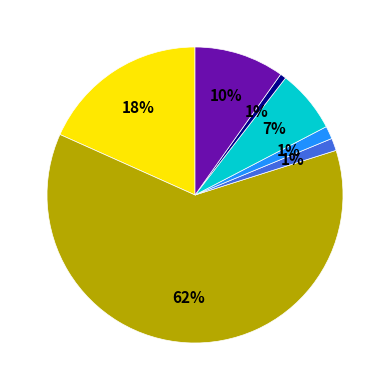

Does any single category account for the majority?

Yes